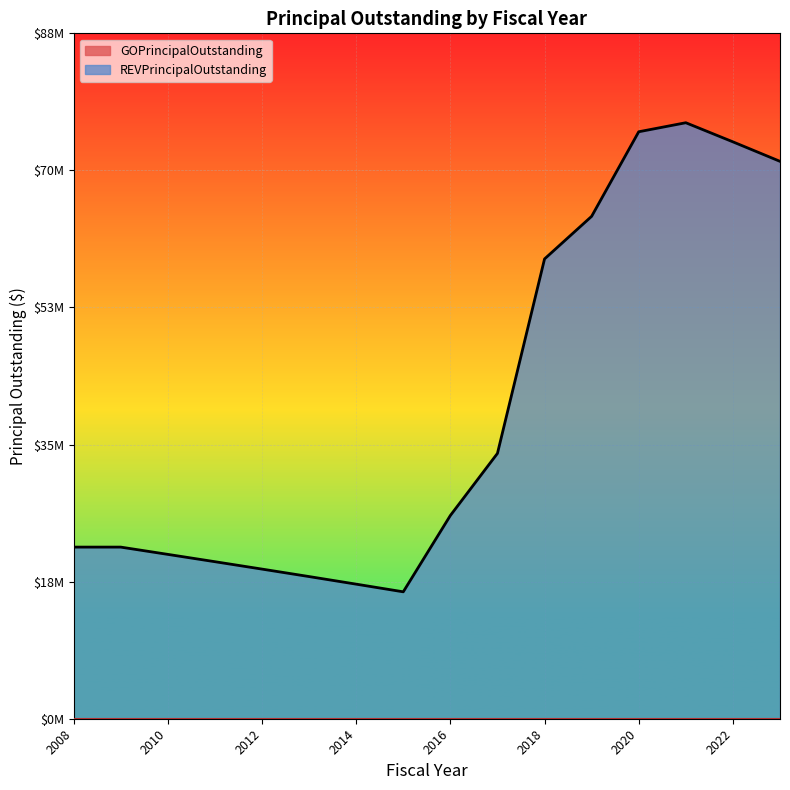

Does the chart display data point markers on the line(s)?

No